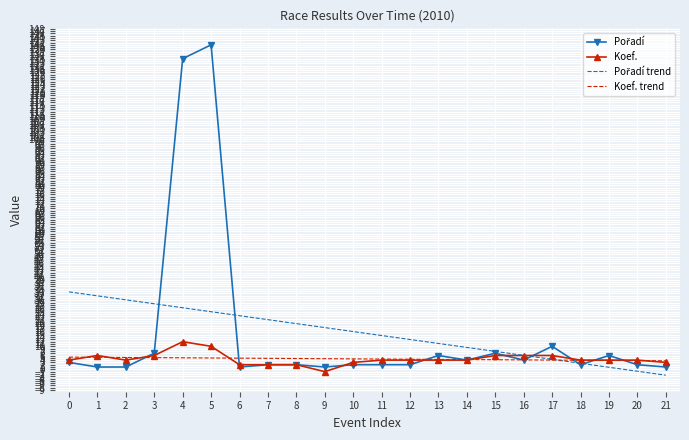

True or false: Koef. has a value of 2.0 at 8.

True